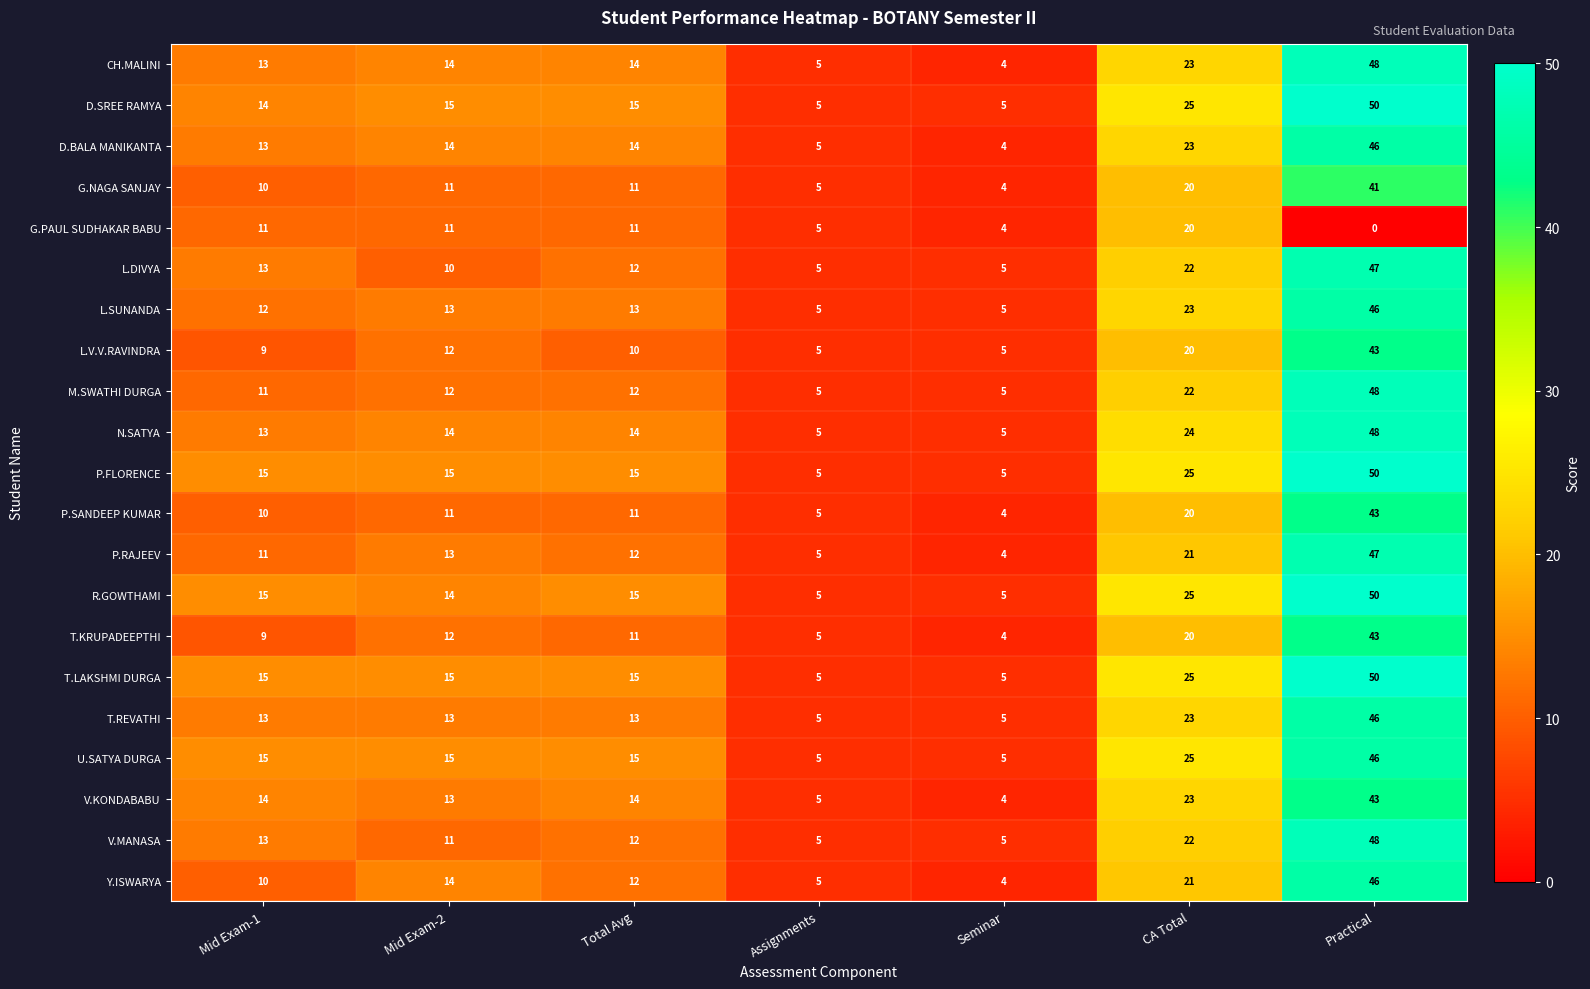

Read the P.RAJEEV value at Total Avg, to the nearest 10.

10